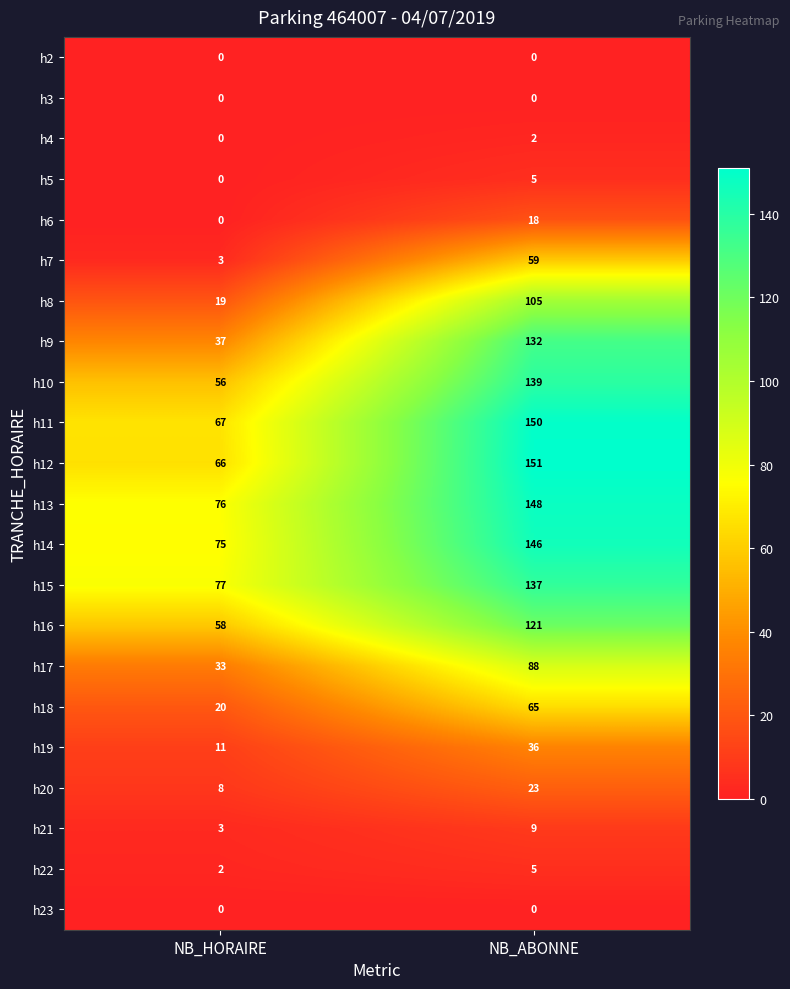

At which label is h10 closest to 97?

NB_HORAIRE